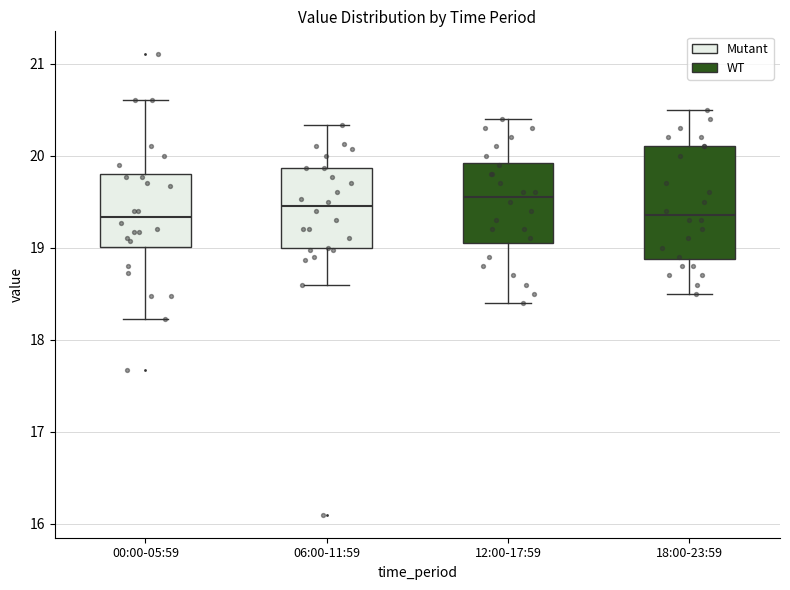

Where is the lower edge of the box for 18:00-23:59 on the y-axis? The values are not printed on the chart, so give them approximately, as read against the axis.

18.9